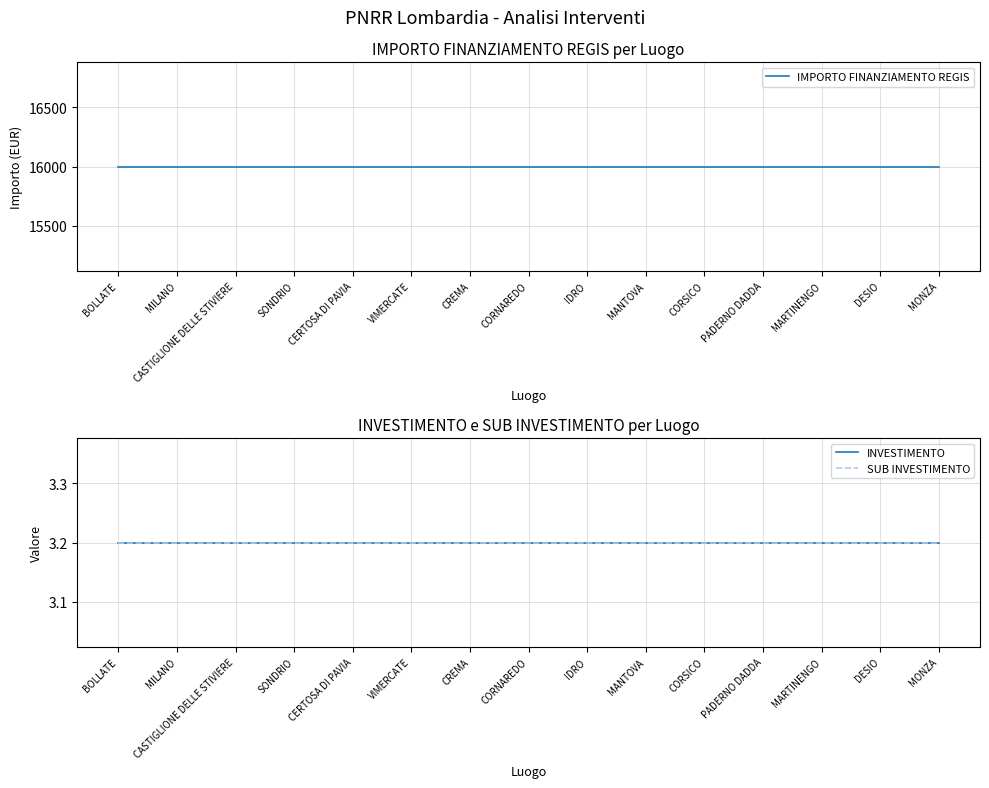

Which series has the largest total across all categories?

IMPORTO FINANZIAMENTO REGIS